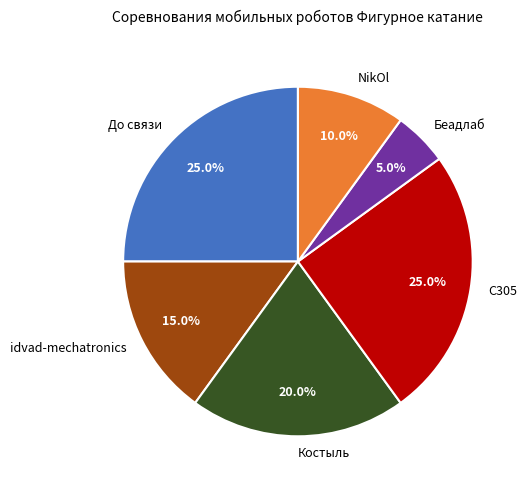

Count the number of slices in the pie.

6